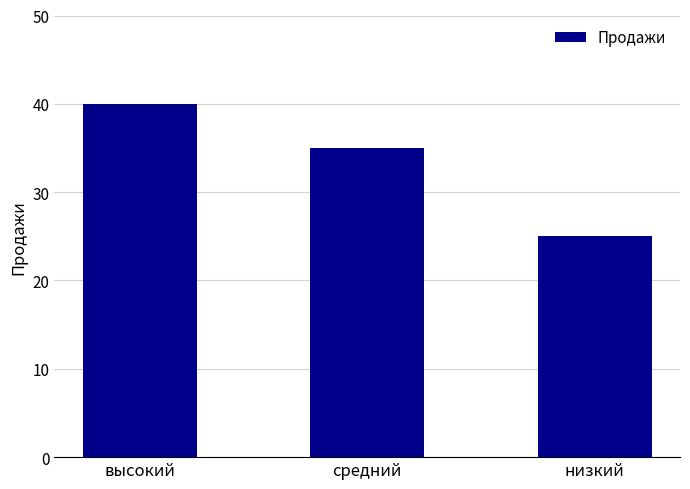

List the labels in order of value, largest first.

высокий, средний, низкий